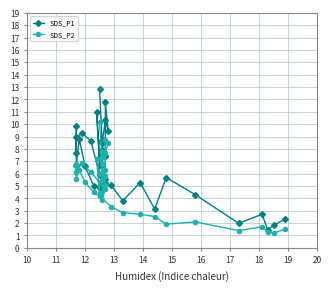

List the series in order of their overall mean, highest first.

SDS_P1, SDS_P2